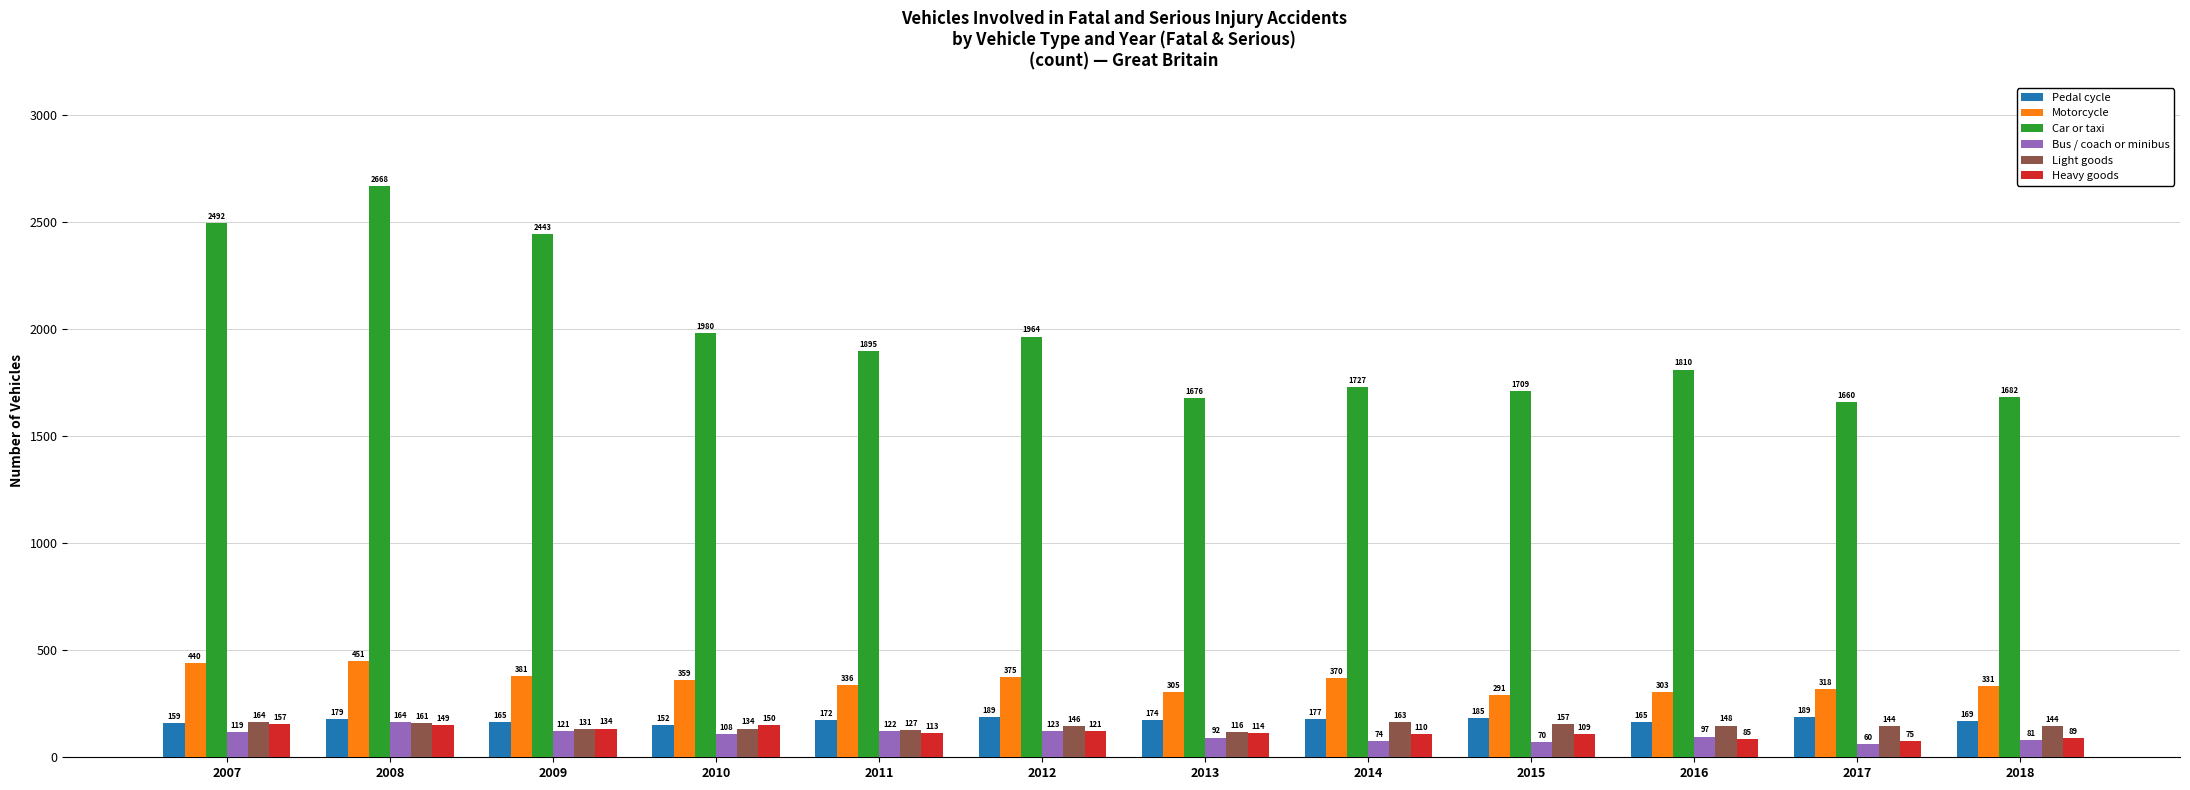

Reading right to left, list all the values displayed in this chart.

Pedal cycle: 169	189	165	185	177	174	189	172	152	165	179	159
Motorcycle: 331	318	303	291	370	305	375	336	359	381	451	440
Car or taxi: 1682	1660	1810	1709	1727	1676	1964	1895	1980	2443	2668	2492
Bus / coach or minibus: 81	60	97	70	74	92	123	122	108	121	164	119
Light goods: 144	144	148	157	163	116	146	127	134	131	161	164
Heavy goods: 89	75	85	109	110	114	121	113	150	134	149	157